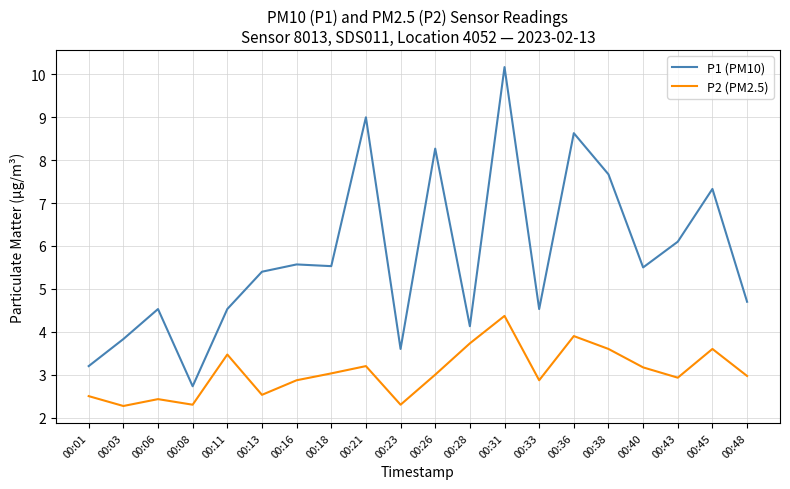

Between 00:28 and 00:36, which series saw the biggest shift?

P1 (PM10)